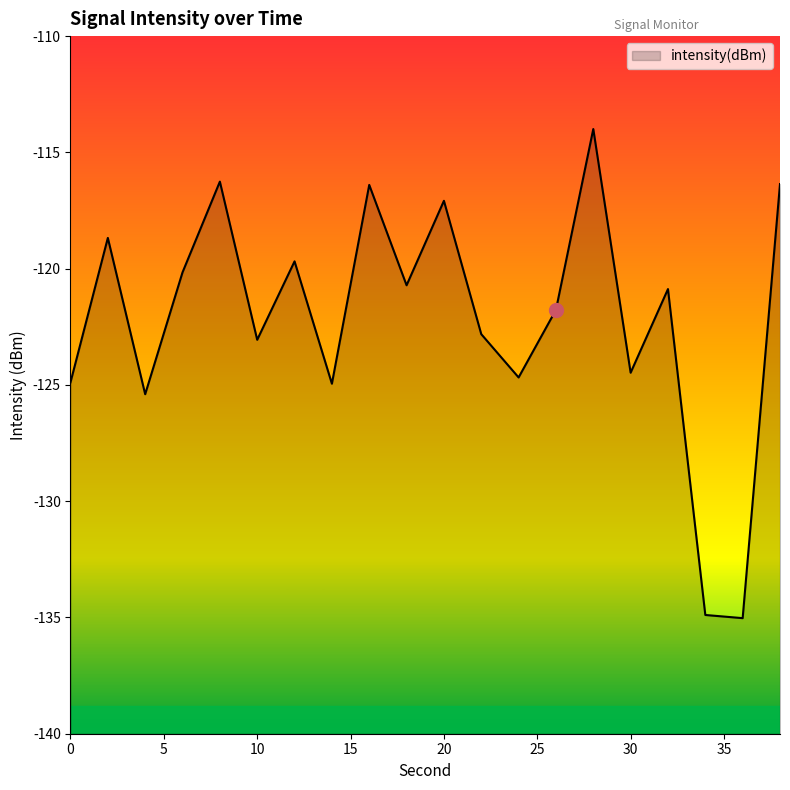

What is the value of the 16th point from the left?

-124.5